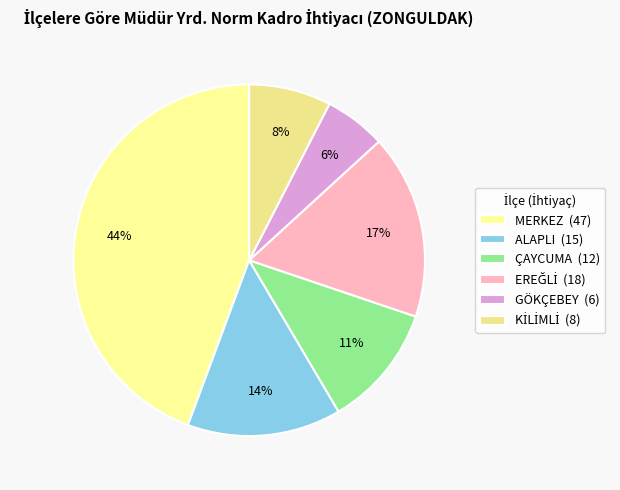

The MERKEZ slice represents 53% of the pie. True or false?

False